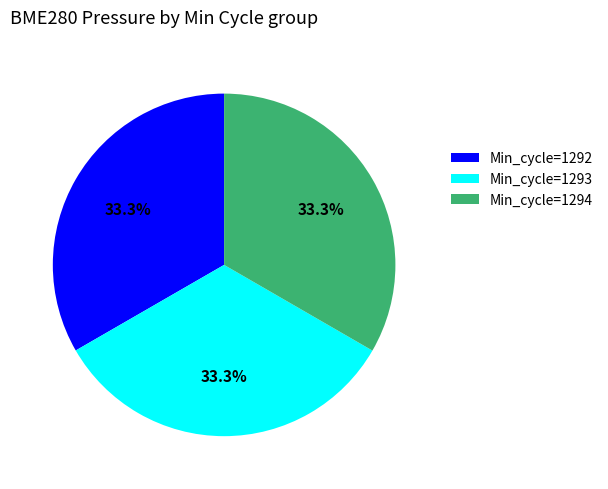

To the nearest percent, what portion does Min_cycle=1294 represent?

33%